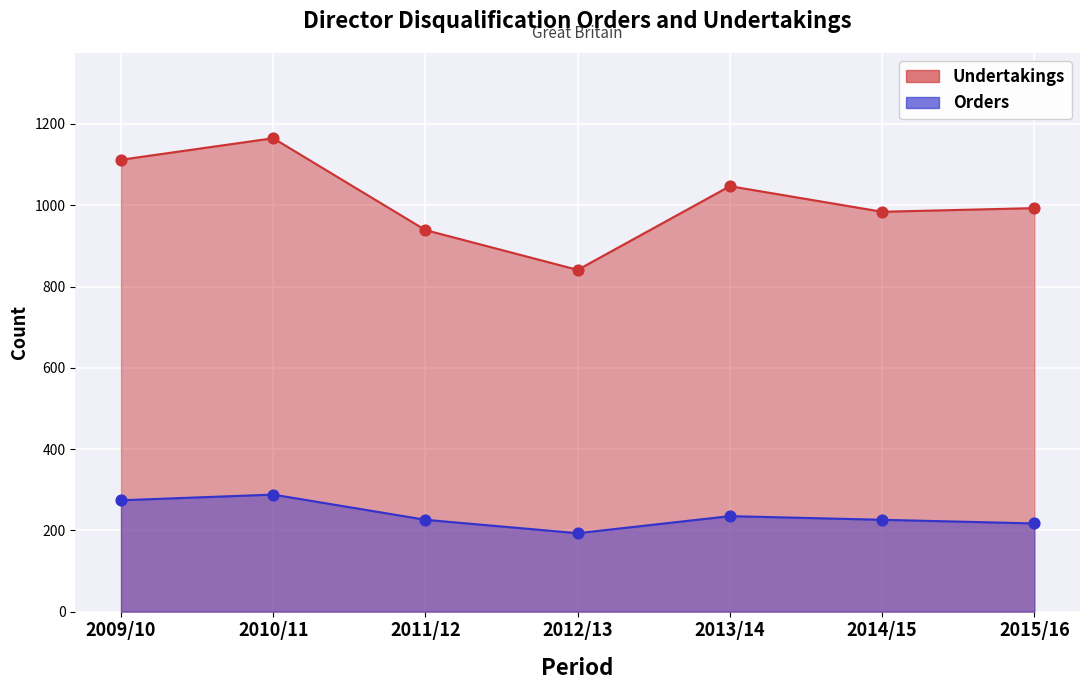

Which series contains the highest Y value?

Undertakings